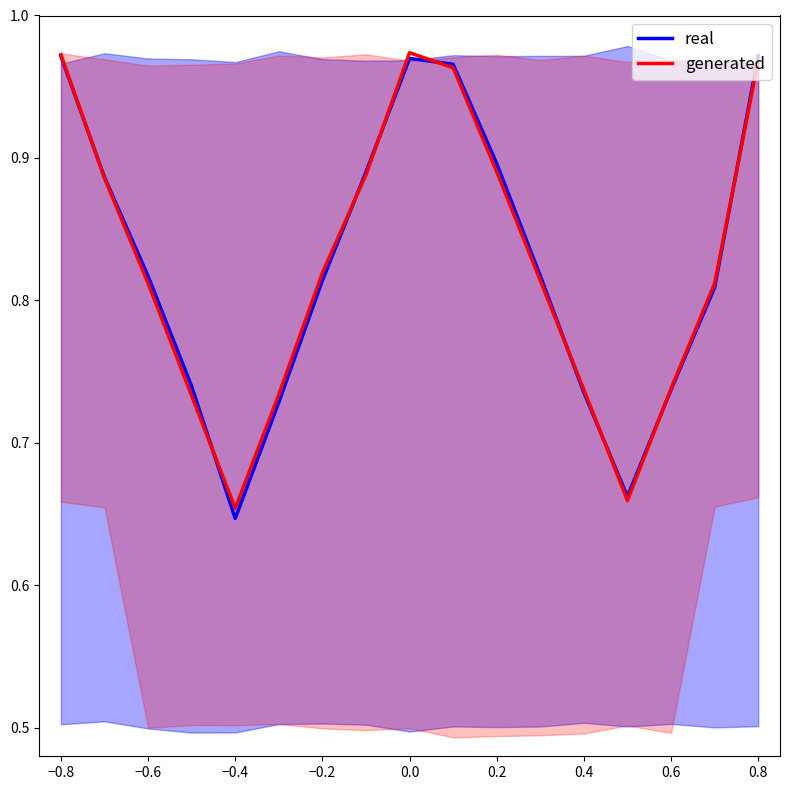

Where is real nearest to the value 0?

−0.4